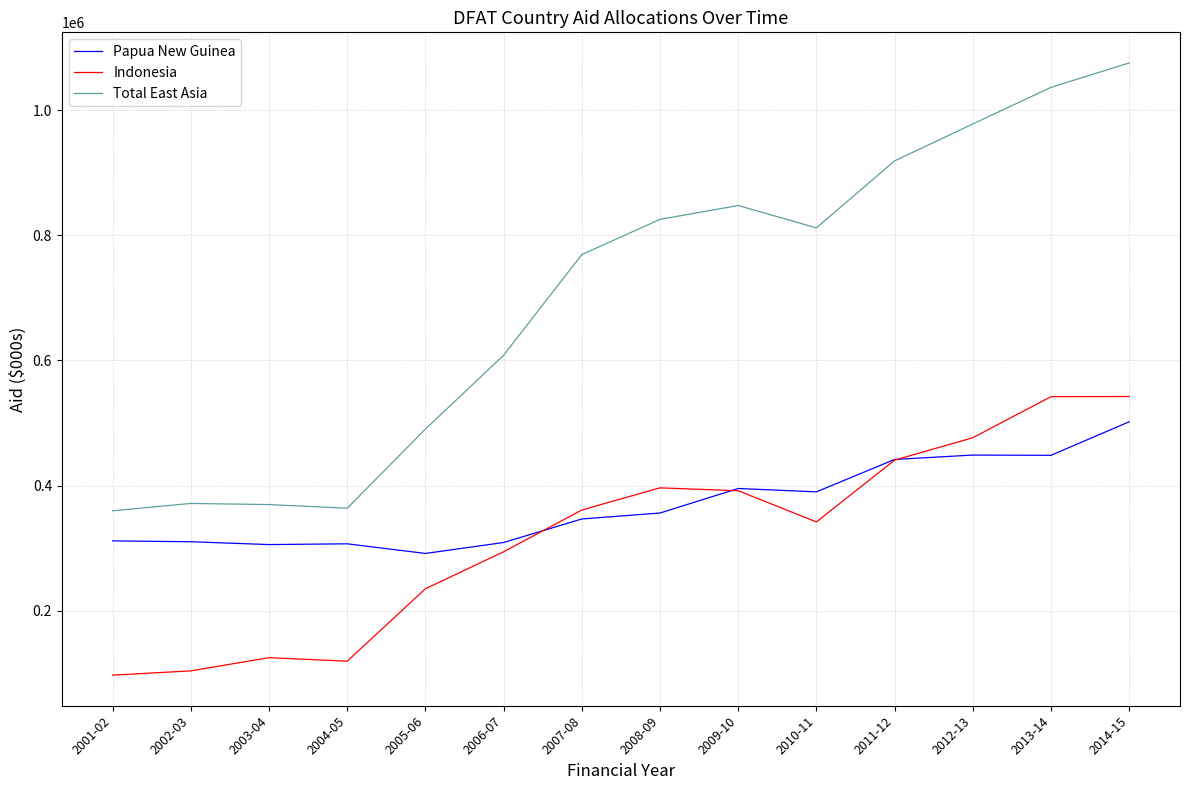

What position from the left is 2014-15?

14